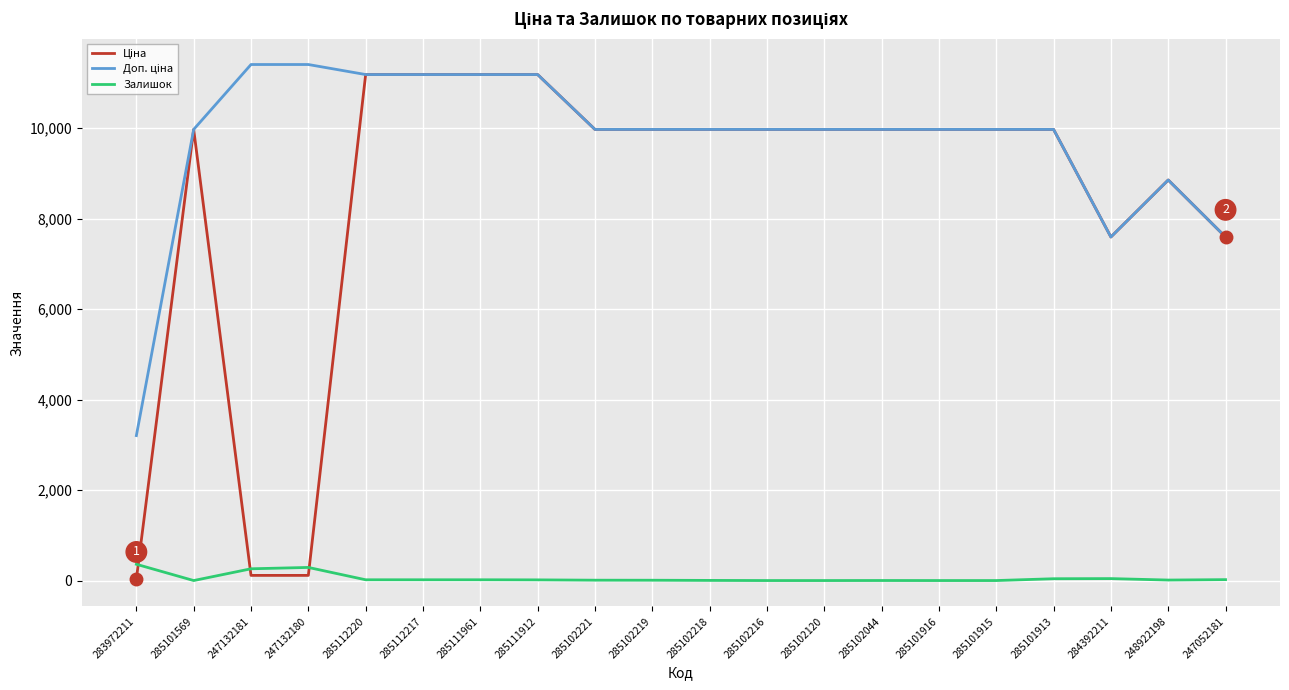

What is the sum of the Залишок values at 284392211 and 285112220?

60.0